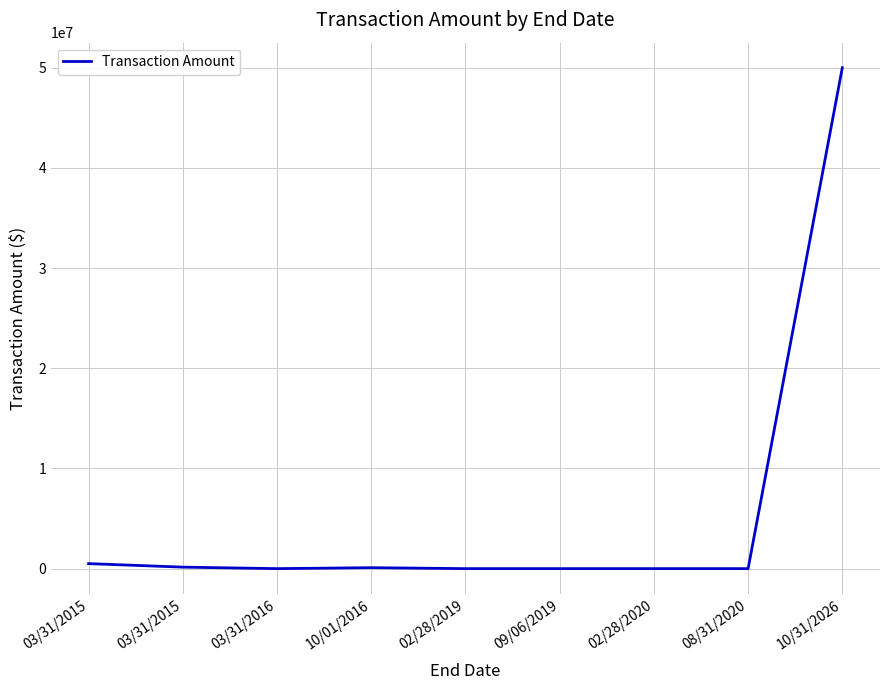

Rank the categories by value from highest to lowest.

10/31/2026, 03/31/2015, 03/31/2015, 10/01/2016, 03/31/2016, 02/28/2019, 02/28/2020, 08/31/2020, 09/06/2019